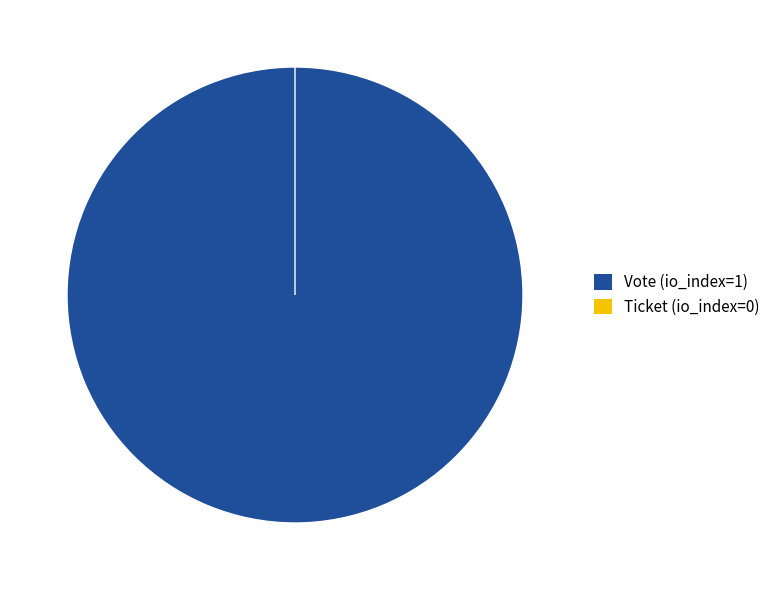

How many segments does this pie chart have?

2